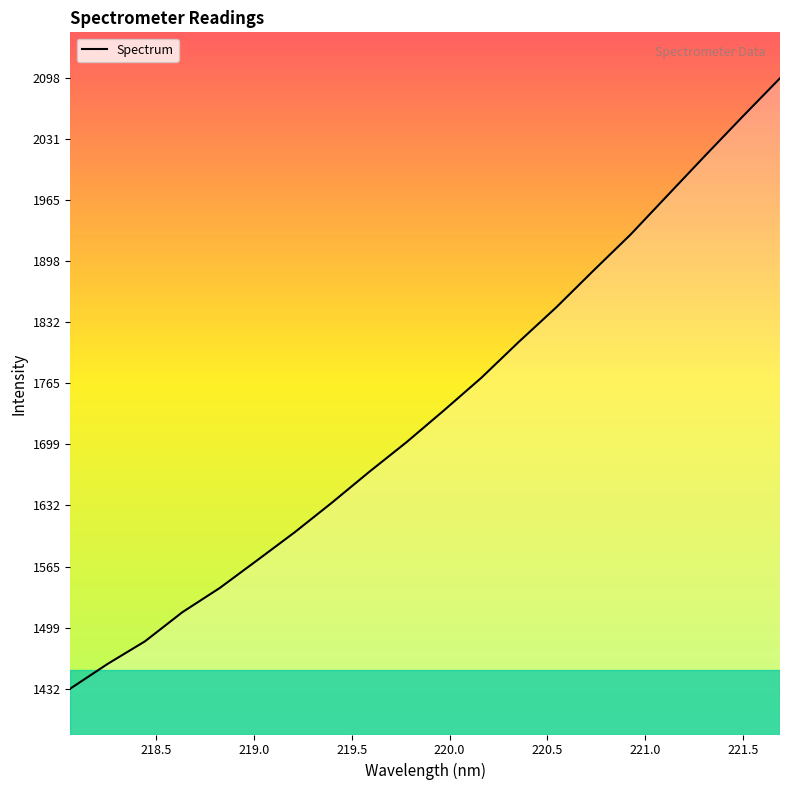

What is the maximum value shown in the chart?

2098.0